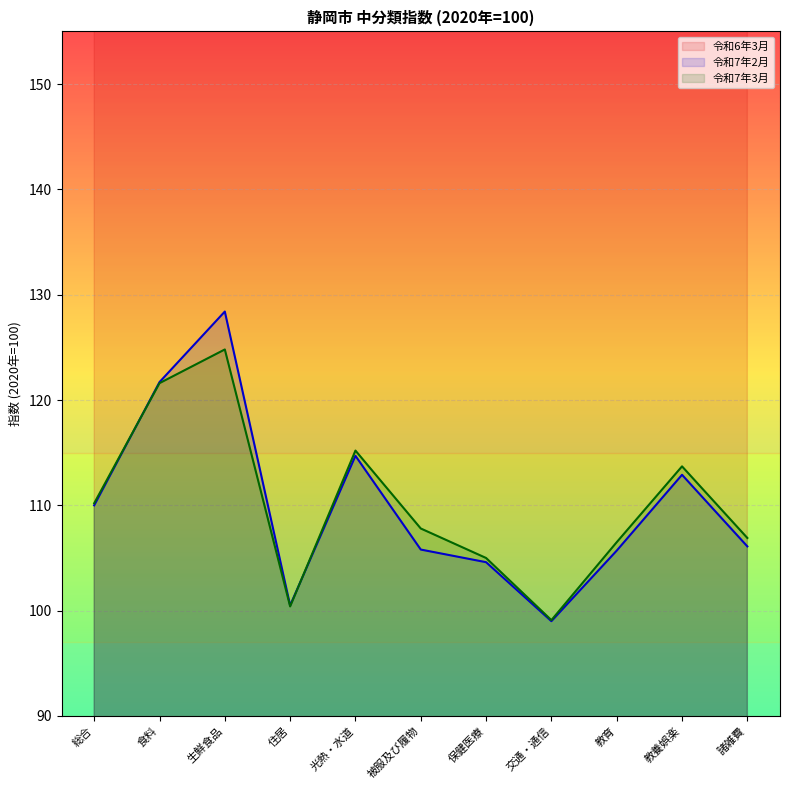

At which category does the chart reach its minimum across all series?

交通・通信